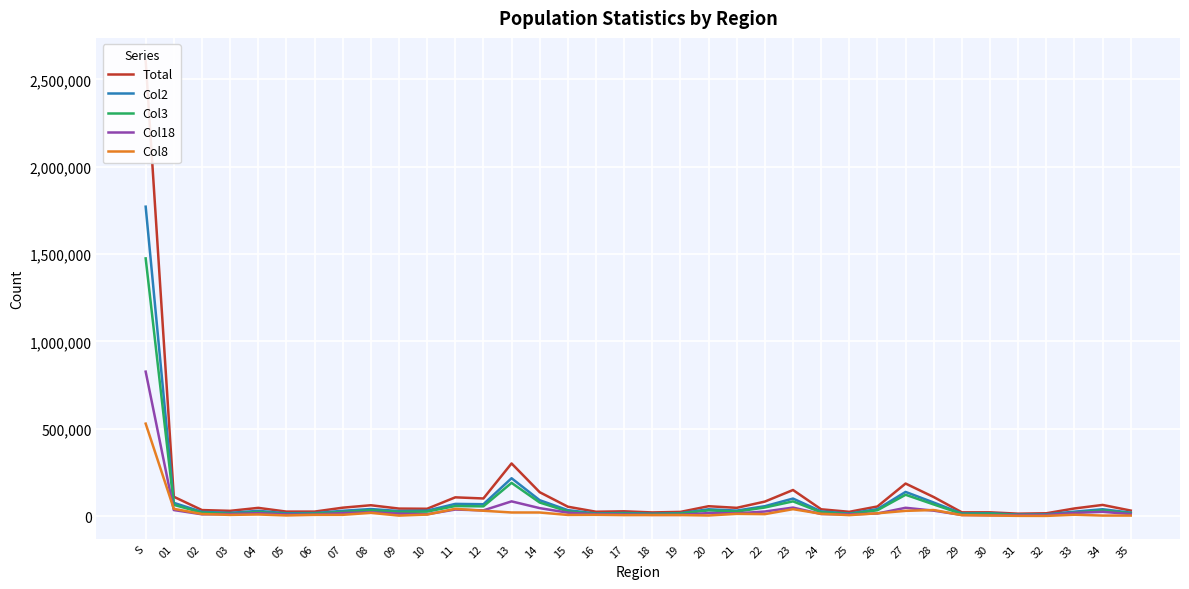

Which series changed the most between 28 and 35?

Total